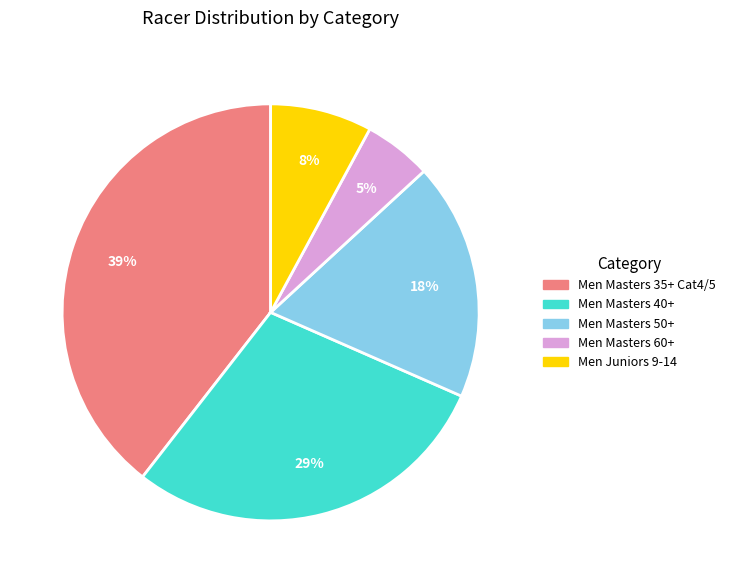

Does Men Masters 50+ account for over 50% of the chart?

No